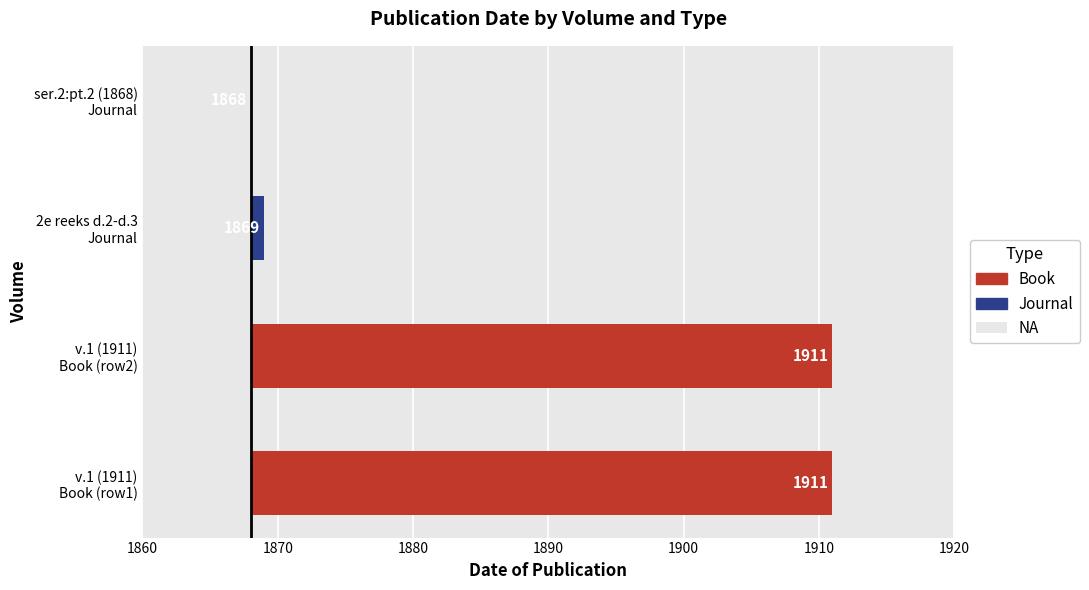

How many data points are less than 43?

2